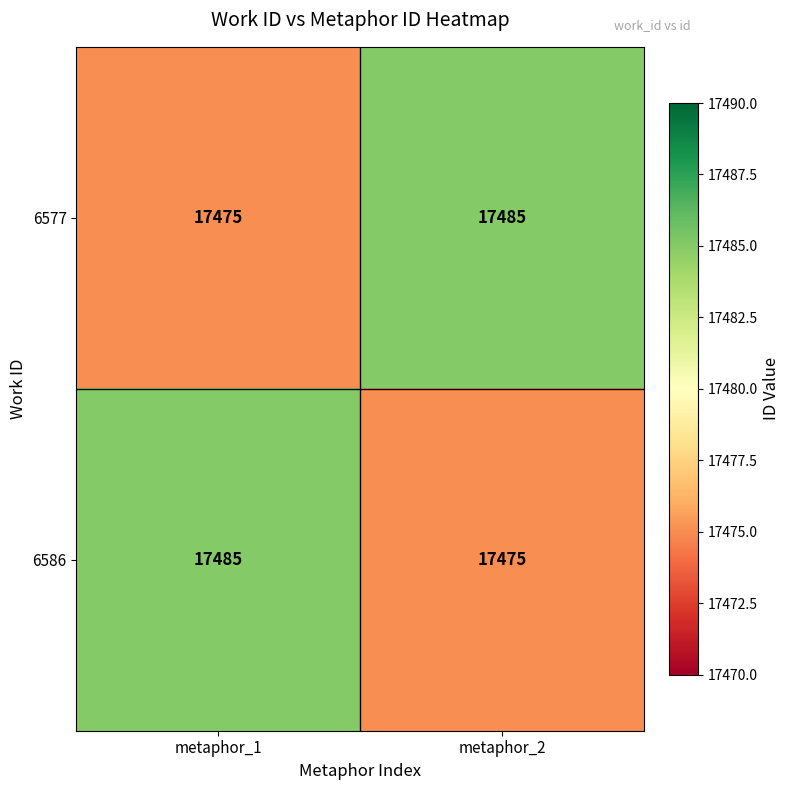

What is the minimum value shown in the chart?

17475